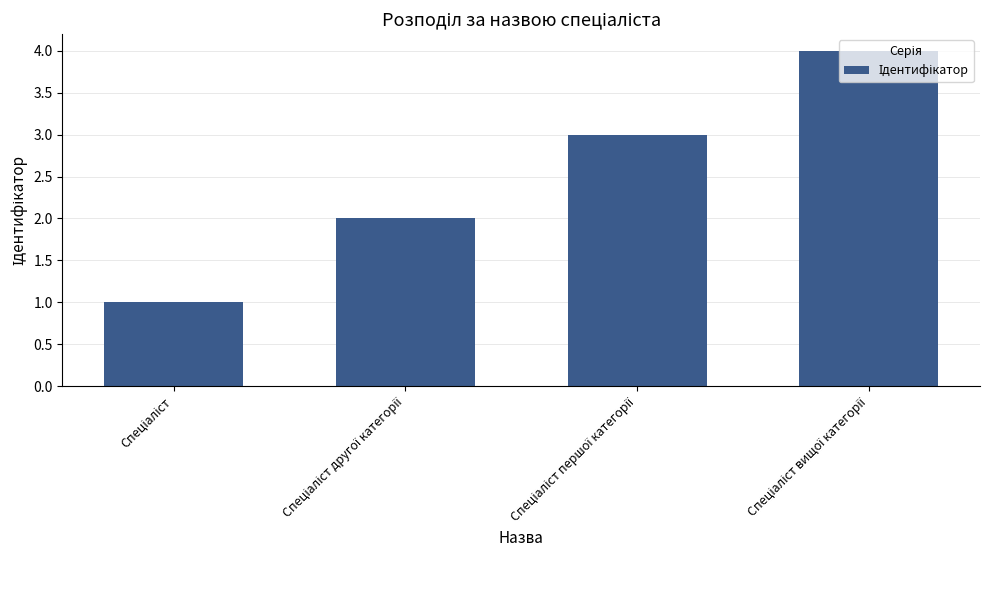

What is the sum of all values?

10